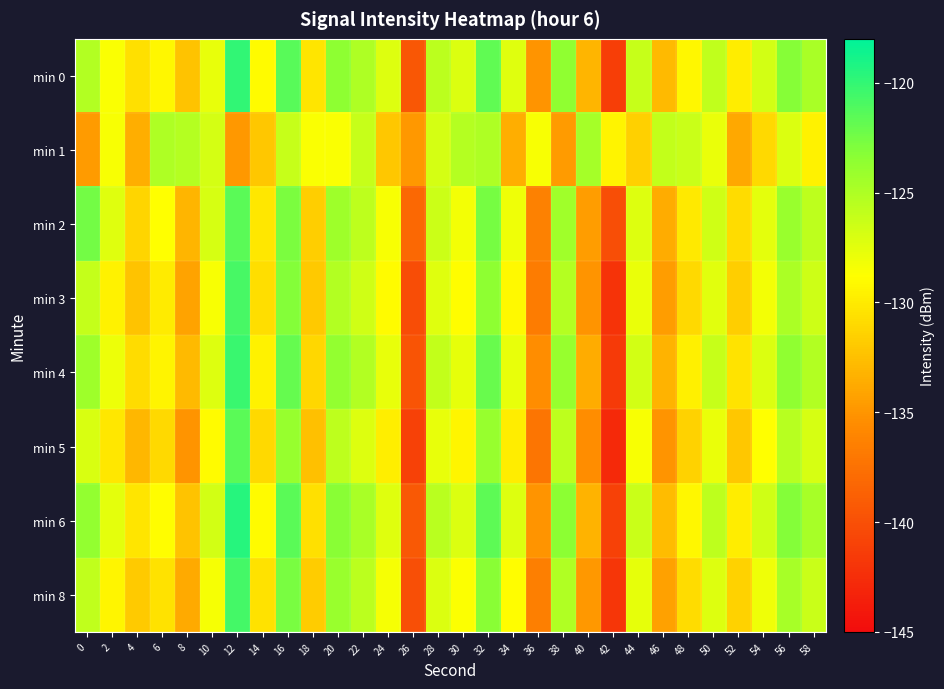

At how many categories does at least one series exceed -140?

30